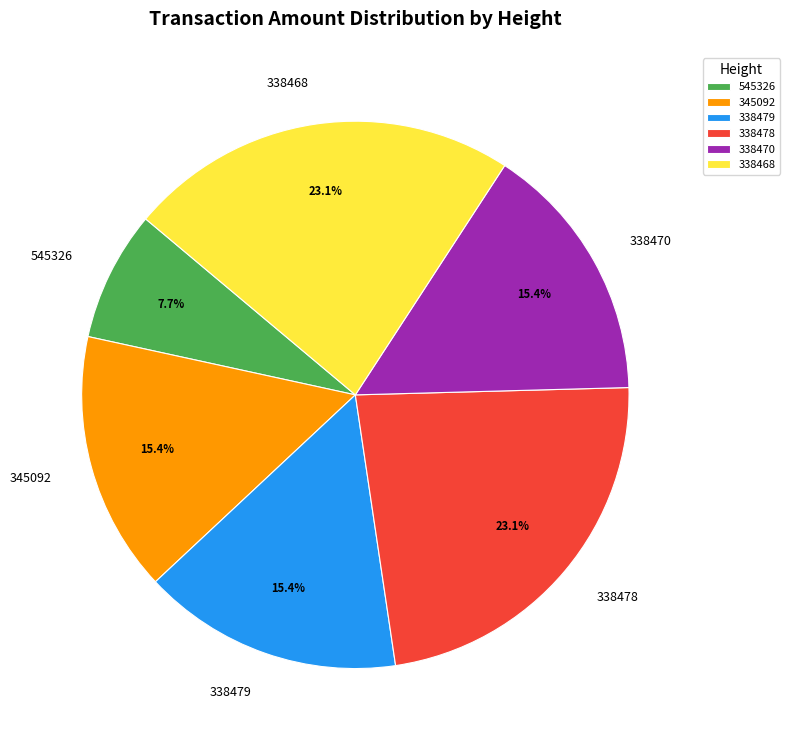

Which category has the smallest portion of the pie?

545326